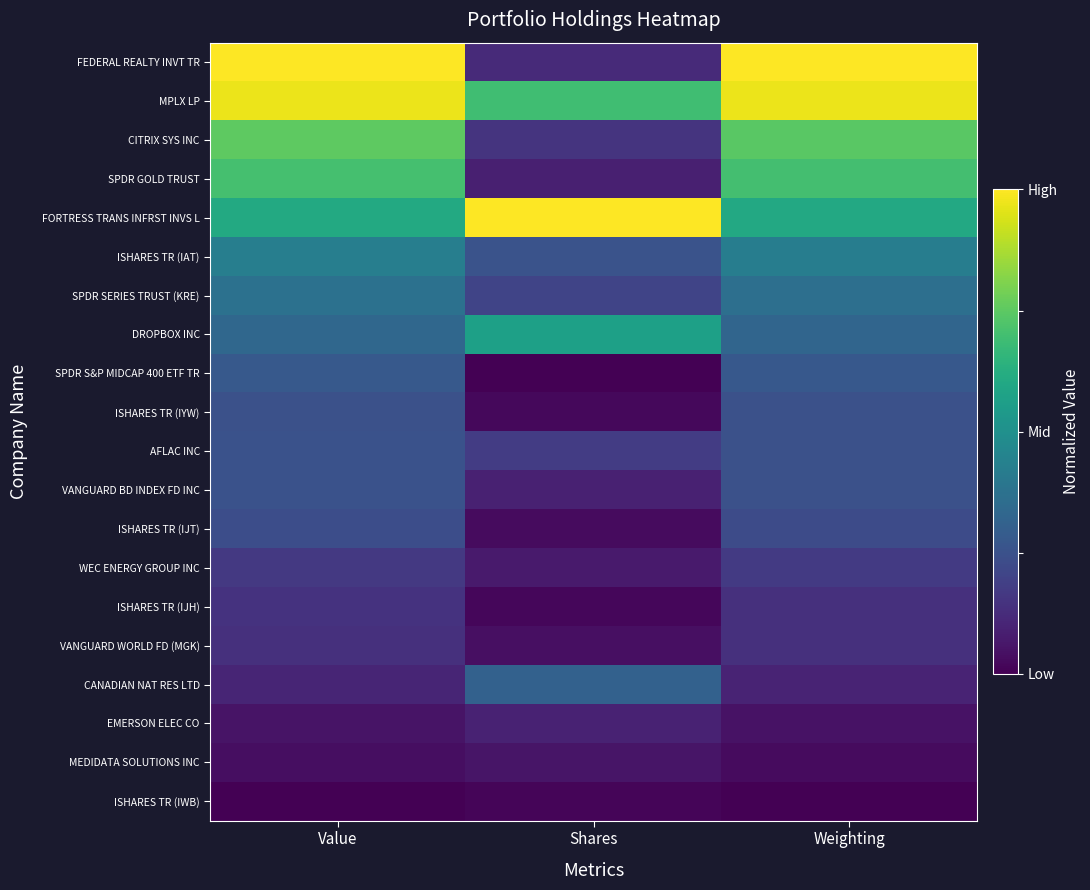

Which series has the largest total across all categories?

MPLX LP